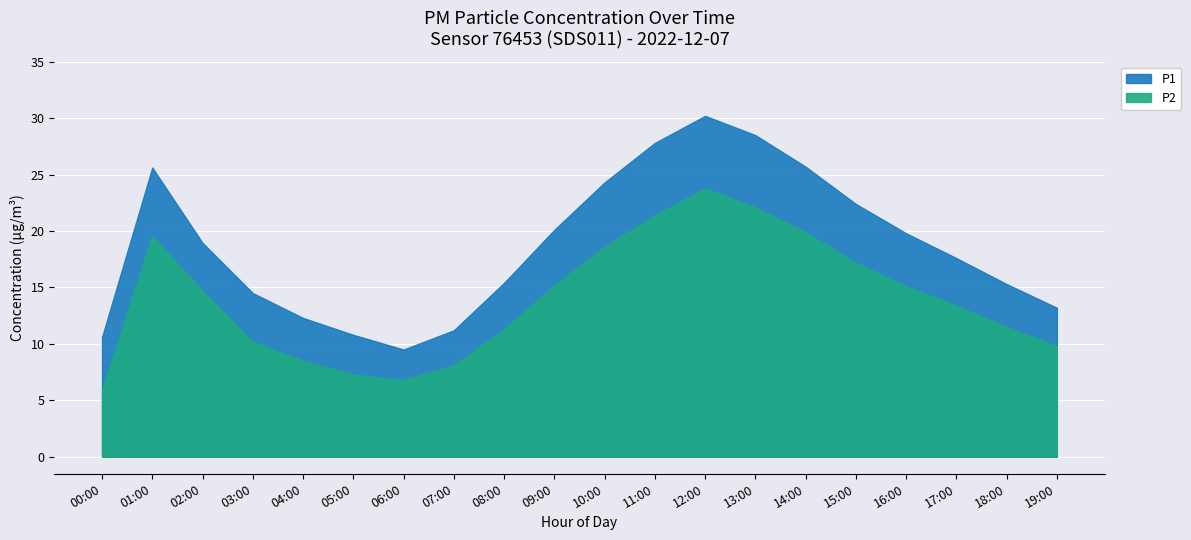

True or false: P1 and P2 intersect in this chart.

False